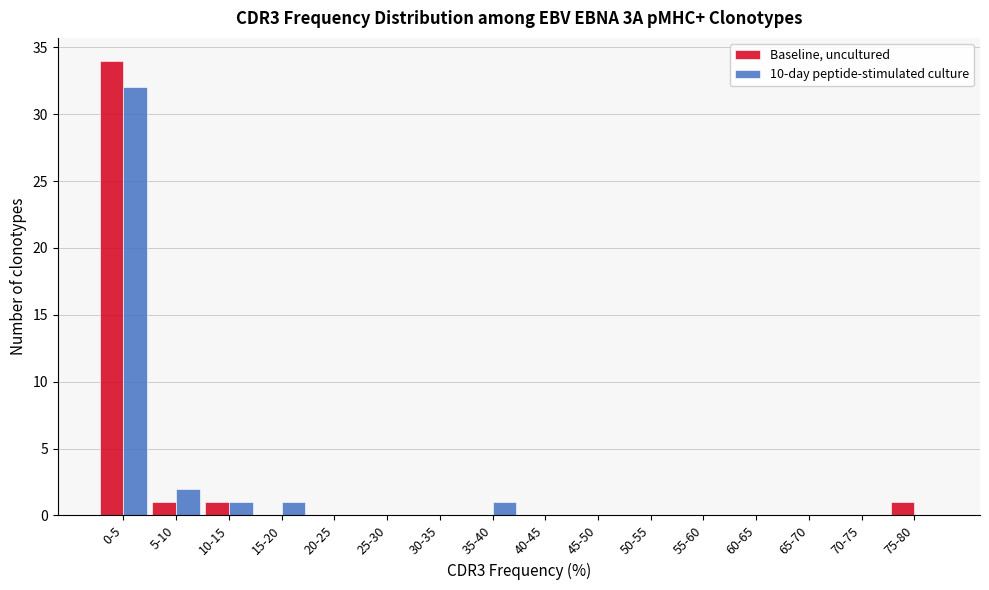

What is the maximum value shown in the chart?

34